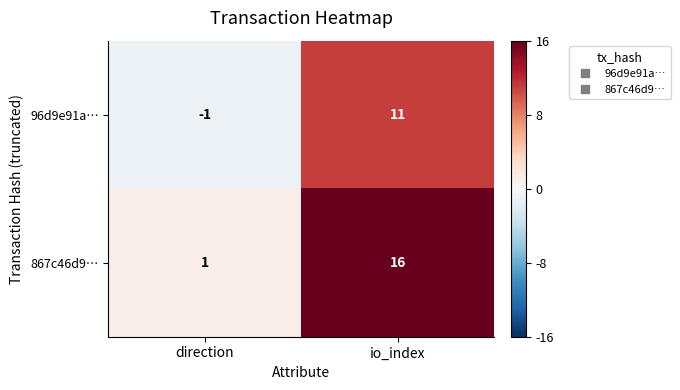

The 96d9e91a… series shows 20 at io_index. True or false?

False